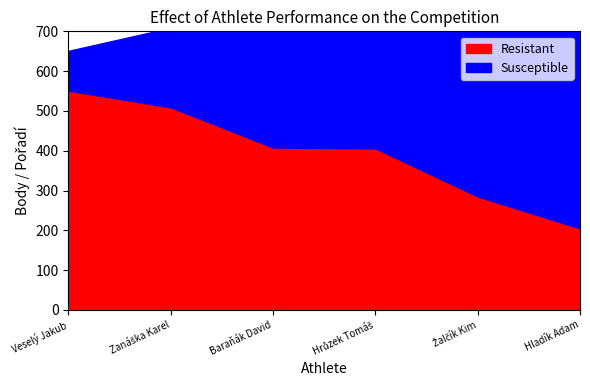

True or false: Resistant and Susceptible intersect in this chart.

False